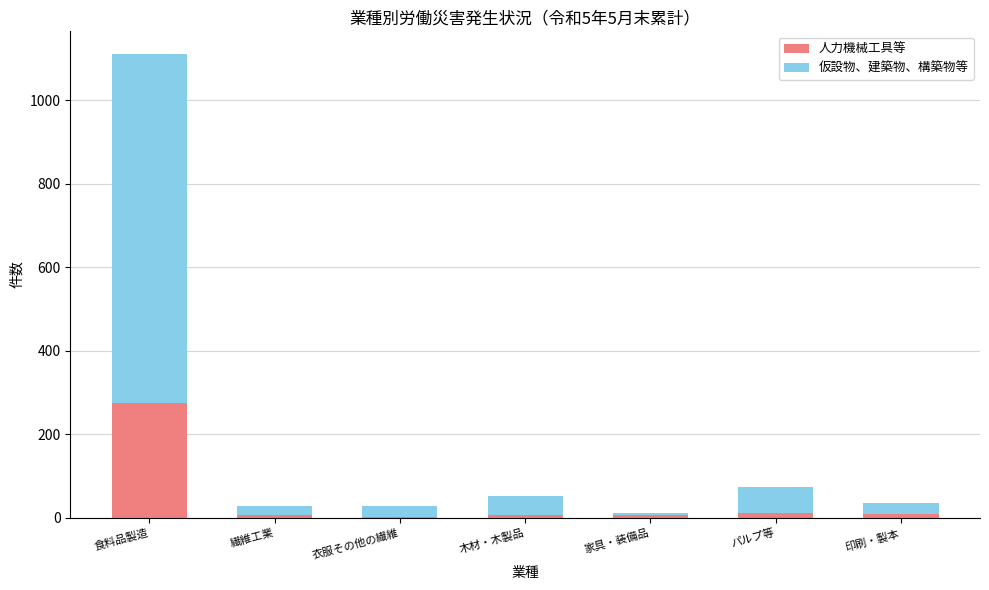

At which label does 人力機械工具等 reach its peak?

食料品製造